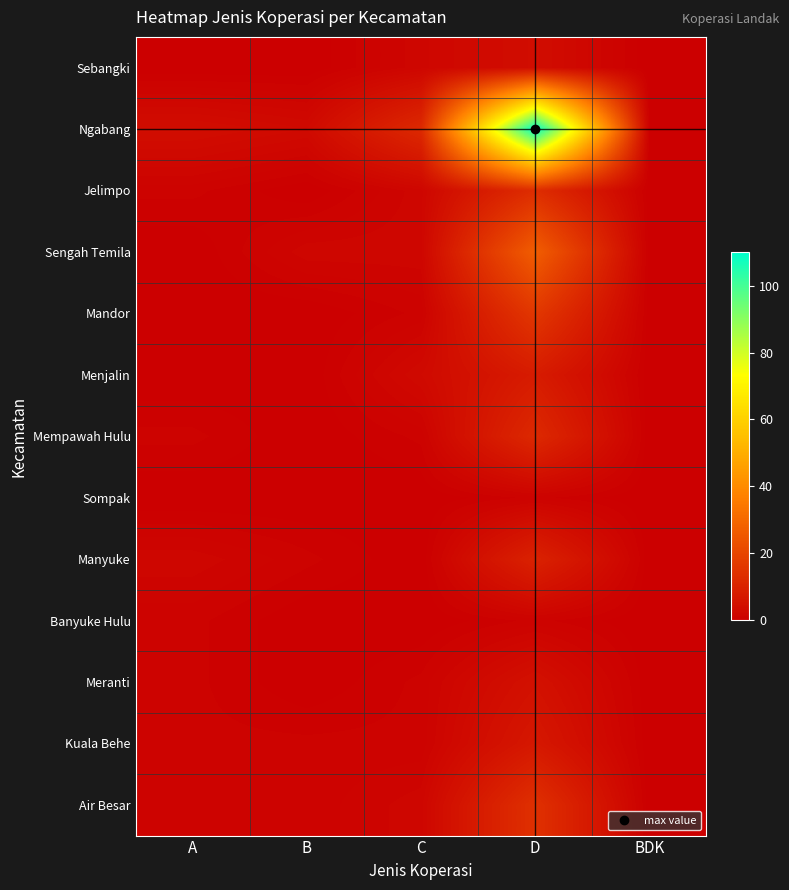

At which category does the chart reach its minimum across all series?

A